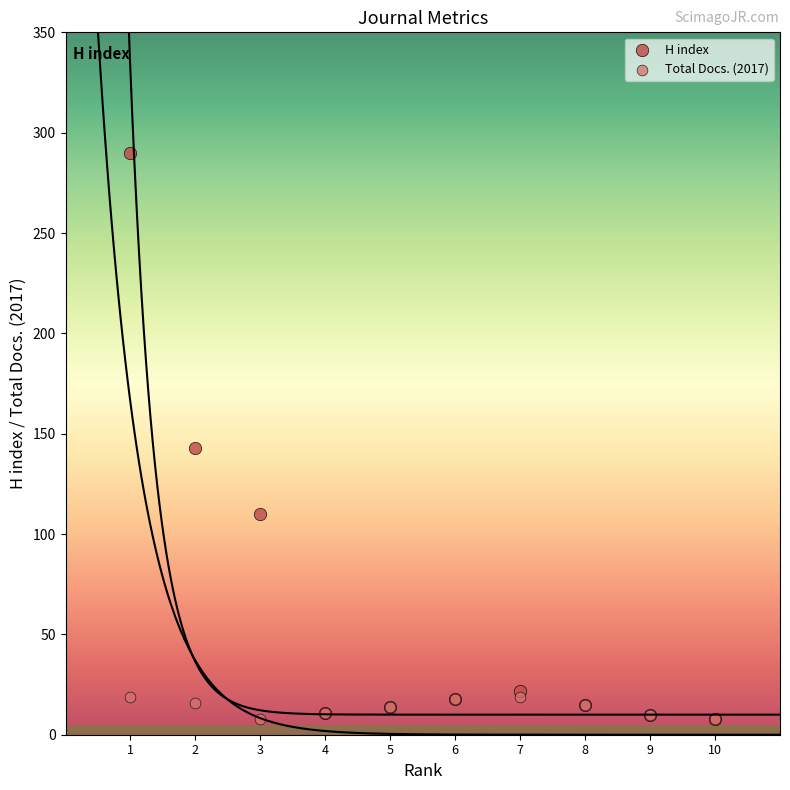

In the H index series, what Y value is closest to 149?

143